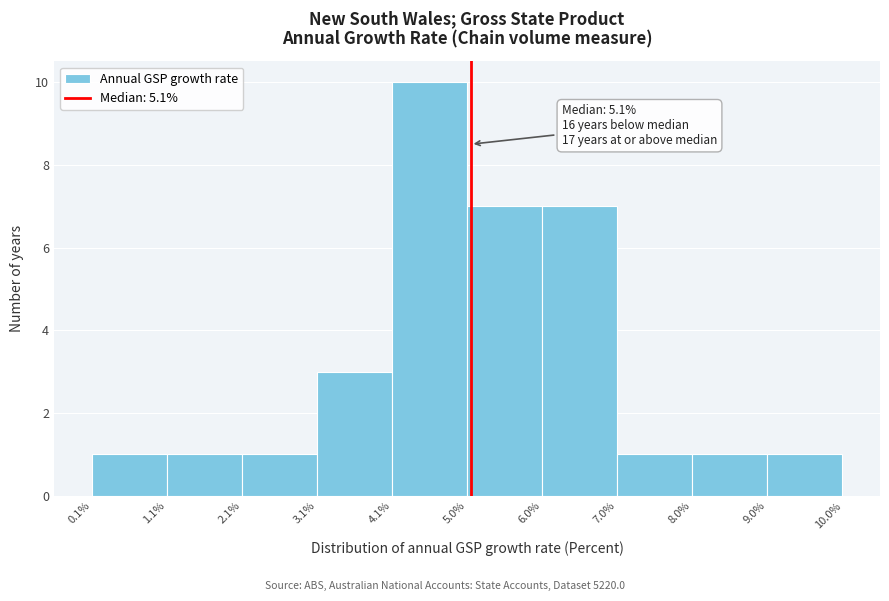

Which range on the x-axis has the tallest bar?

4.1% to 5.0%